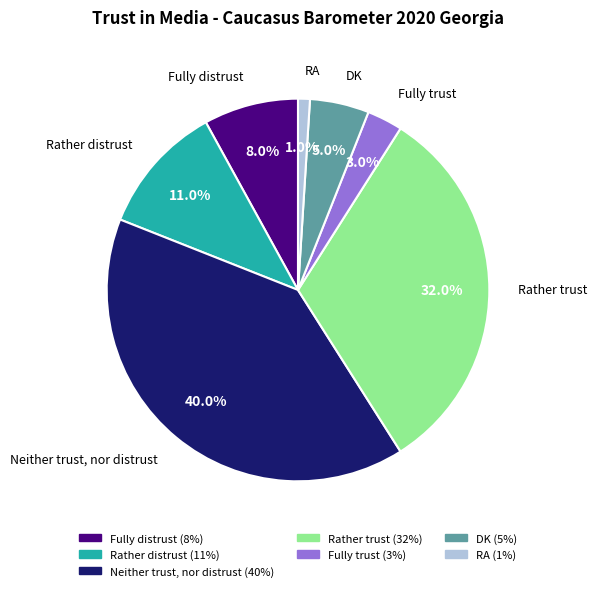

How many slices are in this pie chart?

7